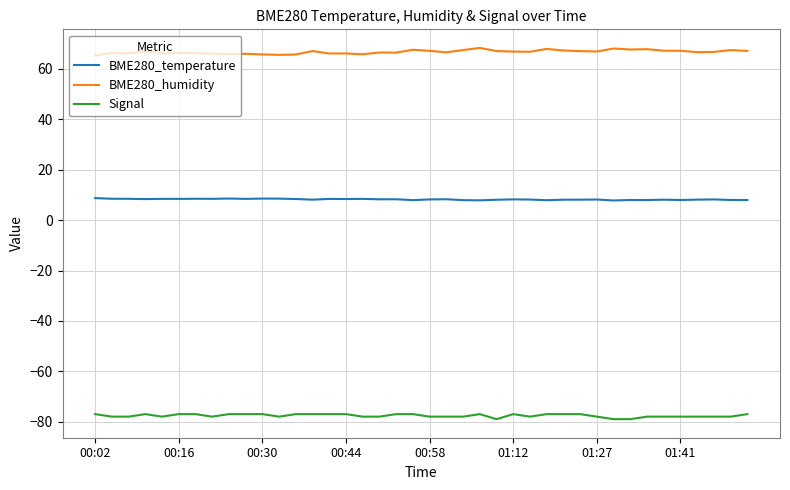

List the series in order of their peak value, highest first.

BME280_humidity, BME280_temperature, Signal